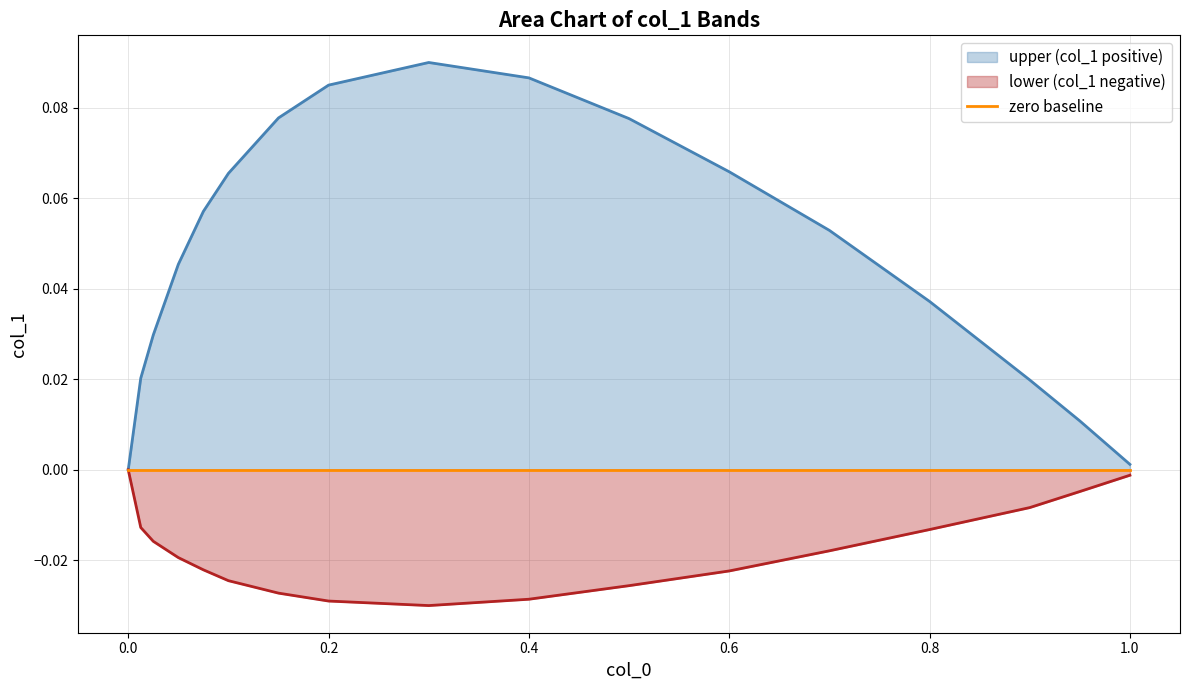

Is the value of lower (col_1 negative) at 11 greater than the value of upper (col_1 positive) at 14?

No